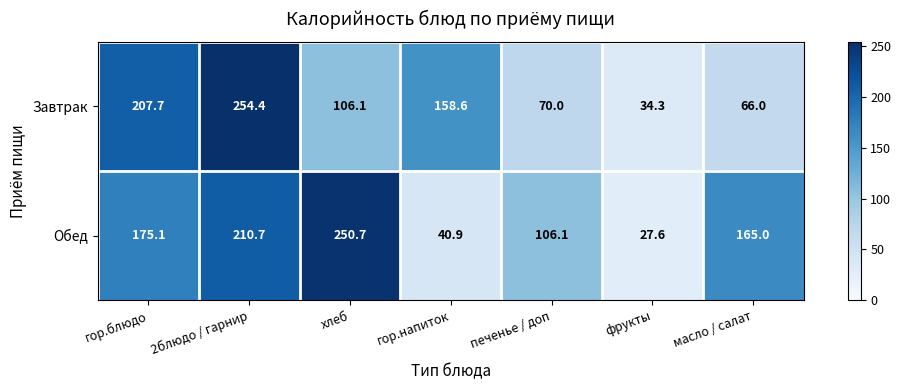

Which series has the largest range (max minus min)?

Обед